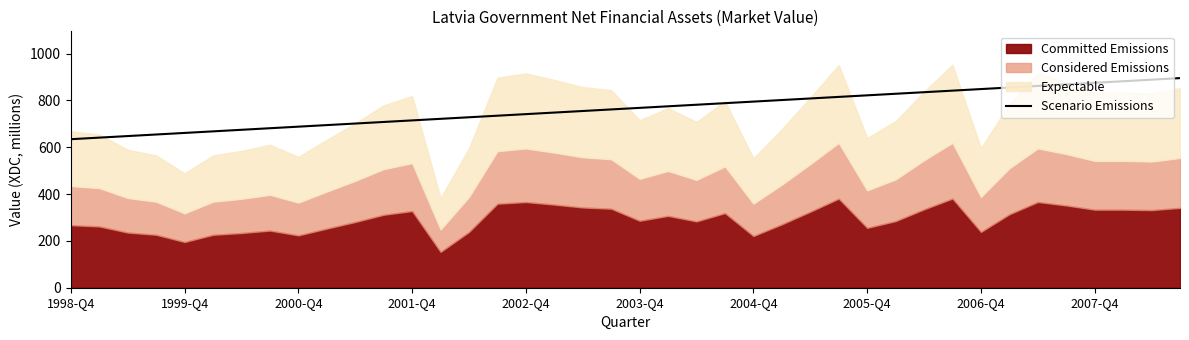

What is the maximum value shown in the chart?

895.6